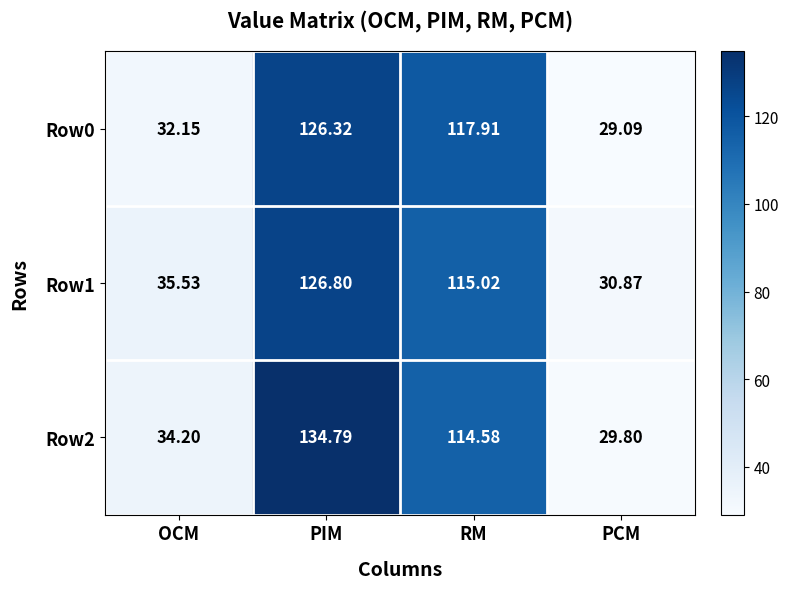

Where does the Row1 series first go above 115?

PIM